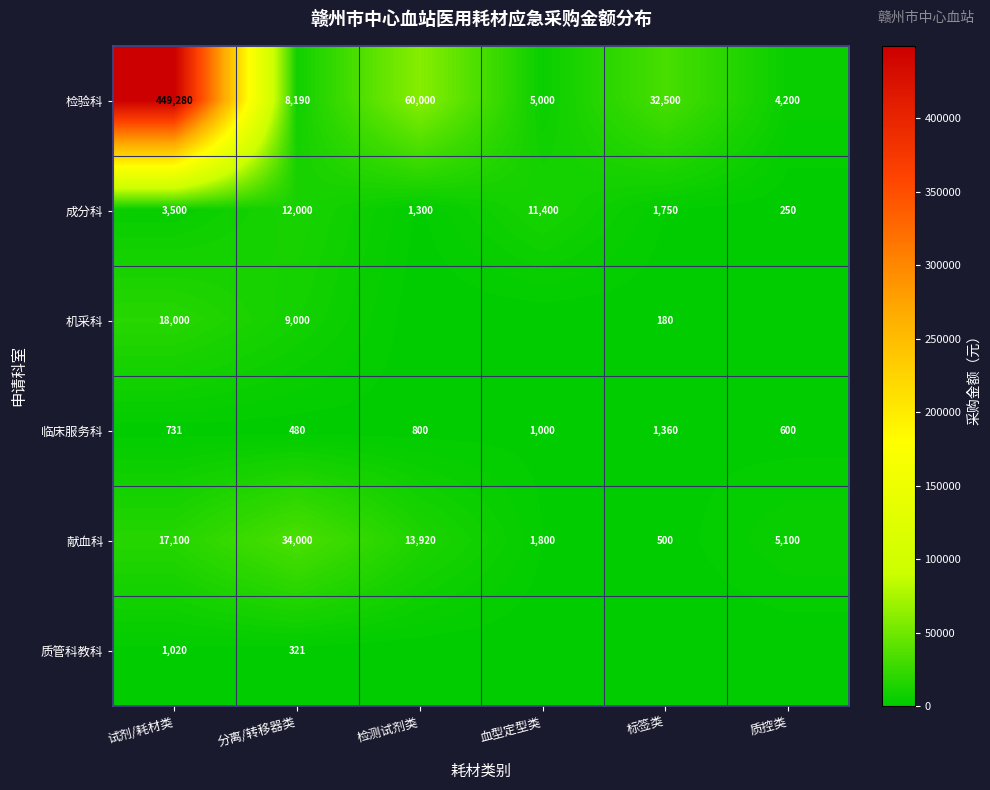

What is the difference between the highest and lowest values at 试剂/耗材类?

448549